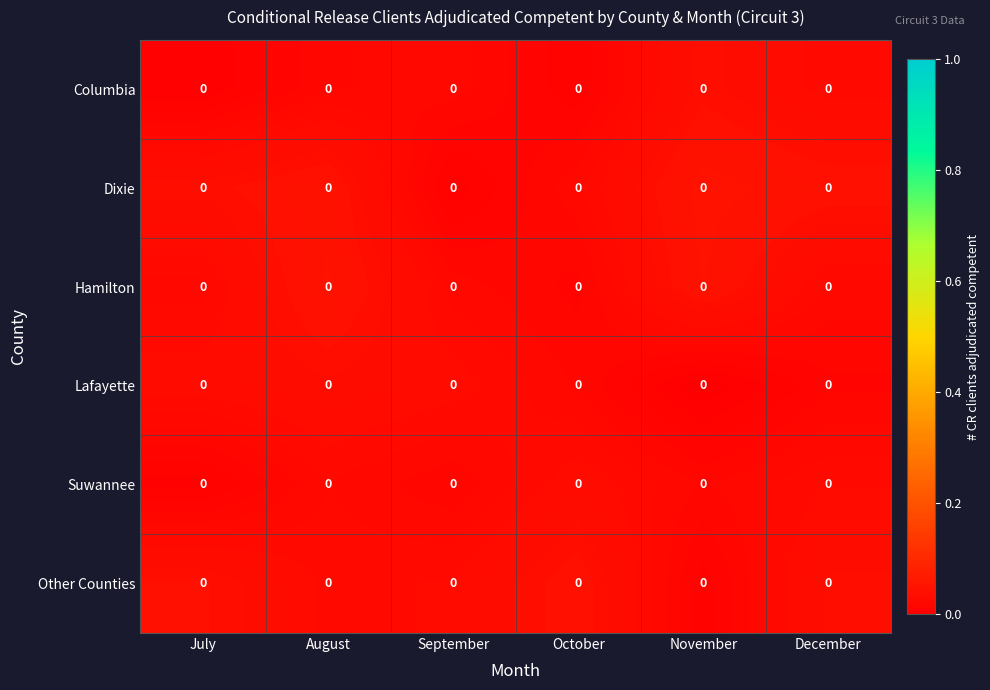

Count the number of categories in the chart.

6